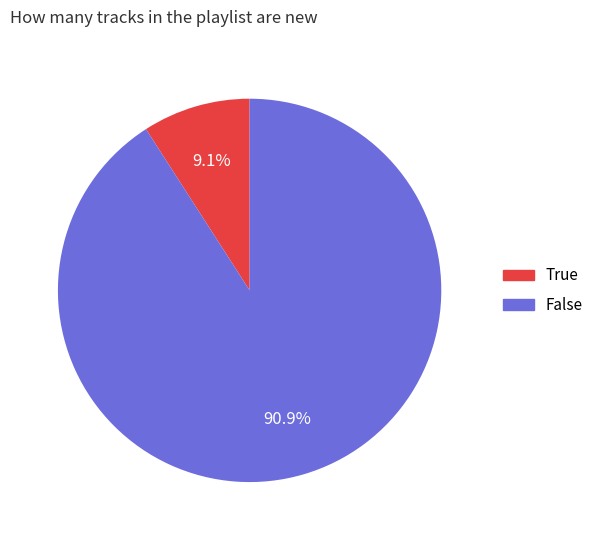

Which has a higher value, False or True?

False